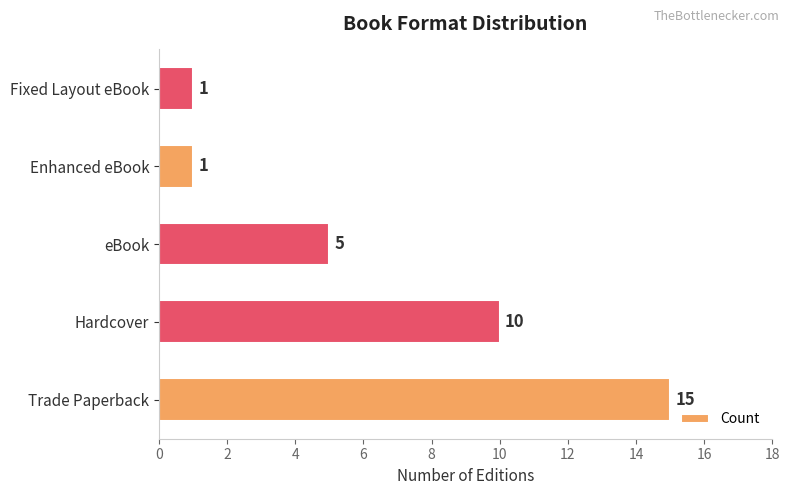

Which has a higher value, Hardcover or eBook?

Hardcover